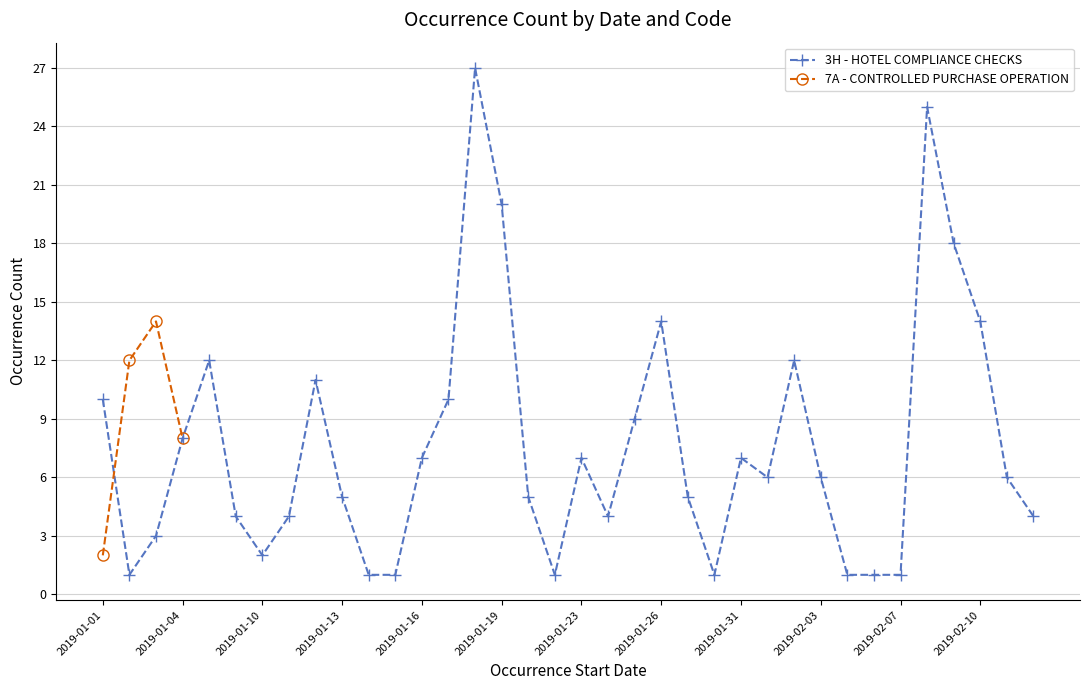

What is the change in value from 2019-01-18 to 2019-01-31?

-20